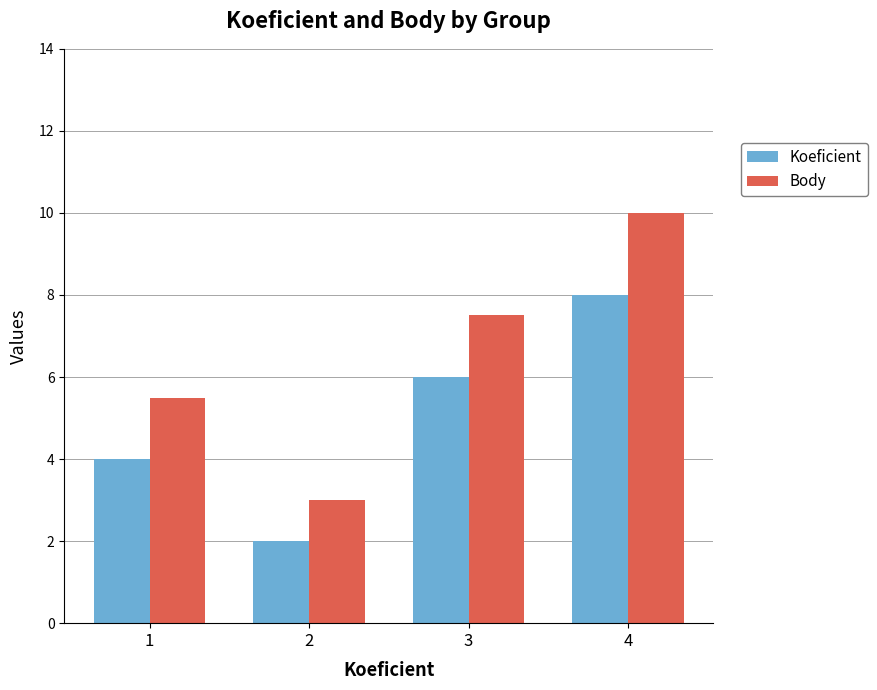

True or false: Body has a value of 3.3 at 1.

False